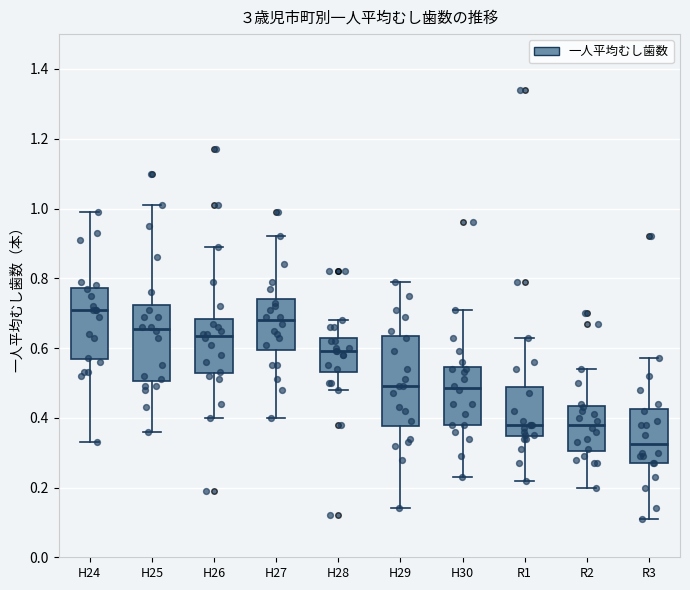

Reading left to right, transcribe this box plot: for each box, give where its median line is, the range the box spans, and where its two whiskers end, as read against the y-axis. The values are not printed on the chart, so give them approximately, as read against the axis.

H24: median 0.72, box 0.56 to 0.78, whiskers 0.34 to 1.00
H25: median 0.66, box 0.50 to 0.72, whiskers 0.36 to 1.02
H26: median 0.64, box 0.52 to 0.68, whiskers 0.40 to 0.90
H27: median 0.68, box 0.60 to 0.74, whiskers 0.40 to 0.92
H28: median 0.60, box 0.54 to 0.64, whiskers 0.48 to 0.68
H29: median 0.50, box 0.38 to 0.64, whiskers 0.14 to 0.80
H30: median 0.48, box 0.38 to 0.54, whiskers 0.24 to 0.72
R1: median 0.38, box 0.34 to 0.48, whiskers 0.22 to 0.64
R2: median 0.38, box 0.30 to 0.44, whiskers 0.20 to 0.54
R3: median 0.32, box 0.28 to 0.42, whiskers 0.12 to 0.58